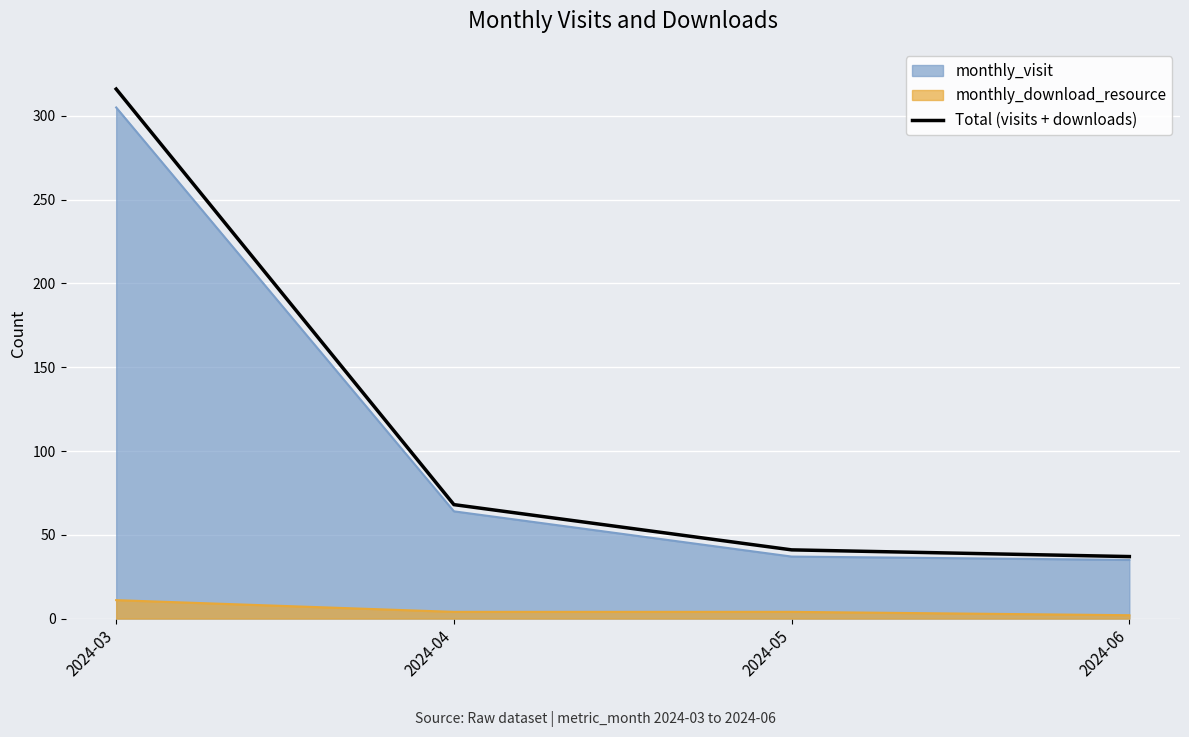

At which category does the chart reach its minimum across all series?

2024-06